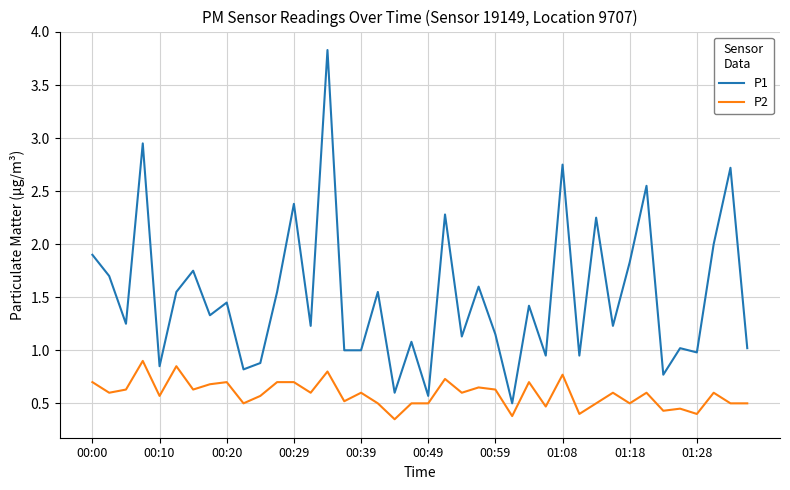

Which series has the largest total across all categories?

P1